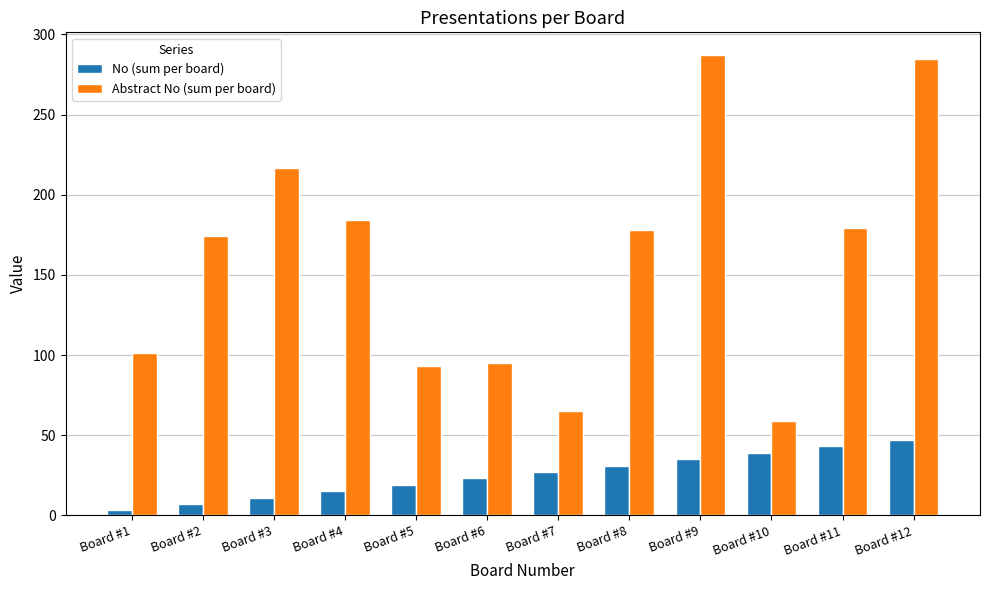

What is the maximum value for No (sum per board)?

47